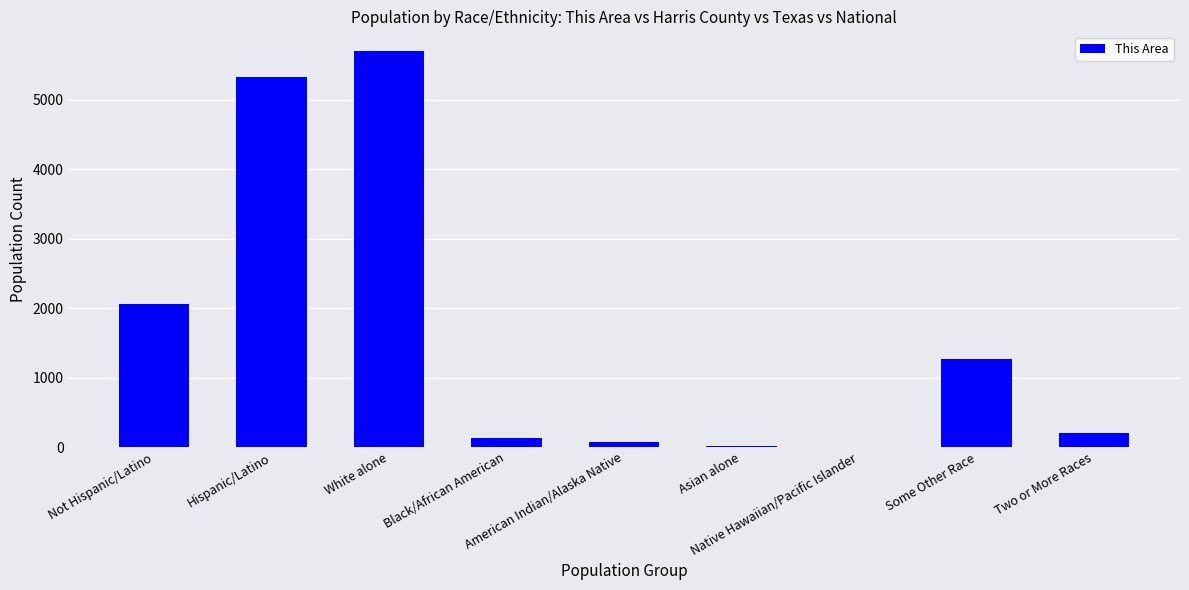

What is the maximum value shown in the chart?

5703